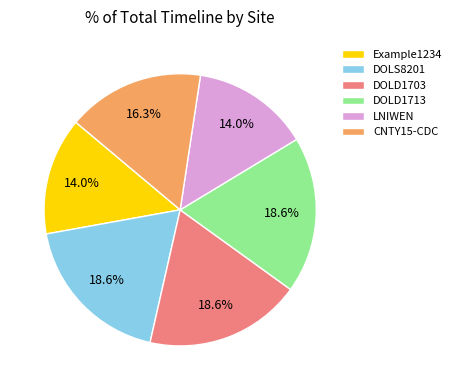

Does DOLS8201 represent more than half of the total?

No